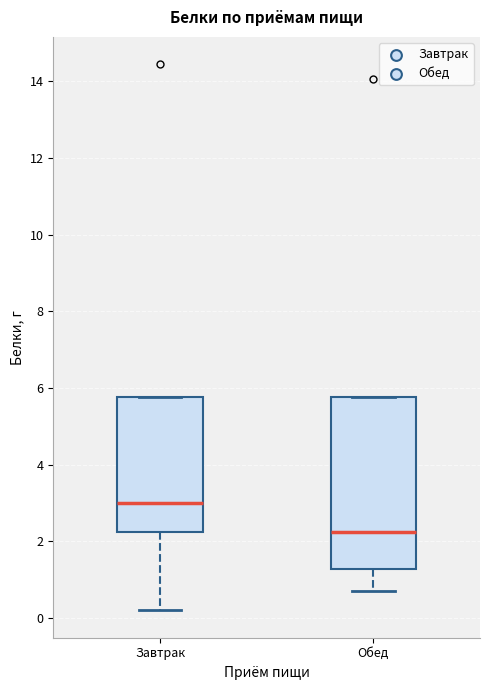

Reading left to right, read every box against the y-axis: the position of its median line, the range the box covers, and the ends of its whiskers. The values are not printed on the chart, so give them approximately, as read against the axis.

Завтрак: median 3.0, box 2.2 to 5.8, whiskers 0.2 to 5.8
Обед: median 2.2, box 1.2 to 5.8, whiskers 0.8 to 5.8